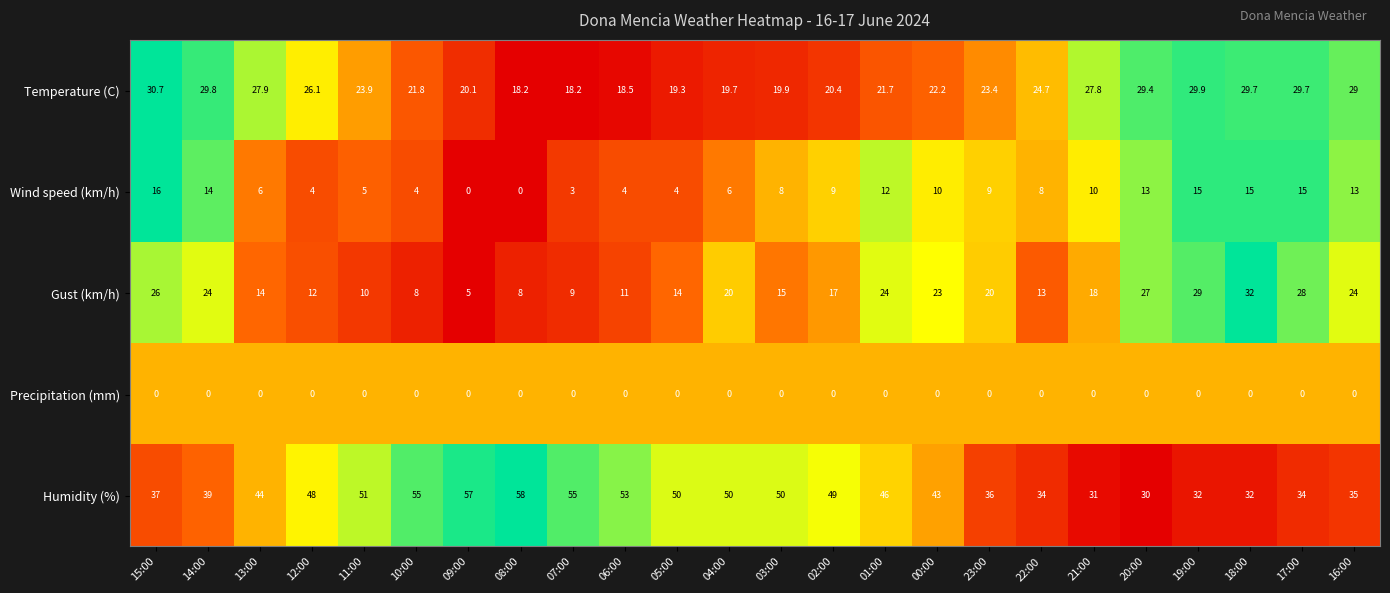

The value of Humidity (%) at 10:00 is 18.4. True or false?

False